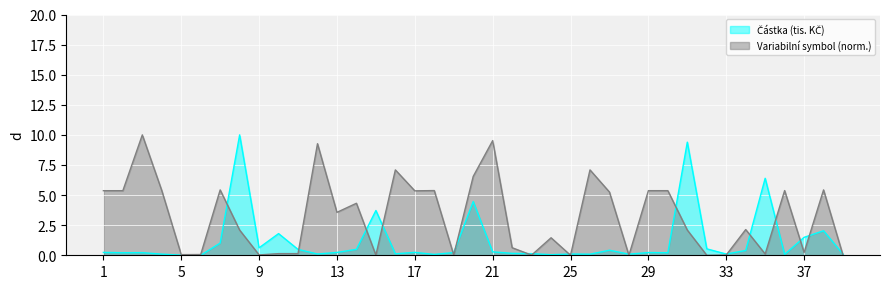

What is the spread (max minus min) of values at 30?

5.2